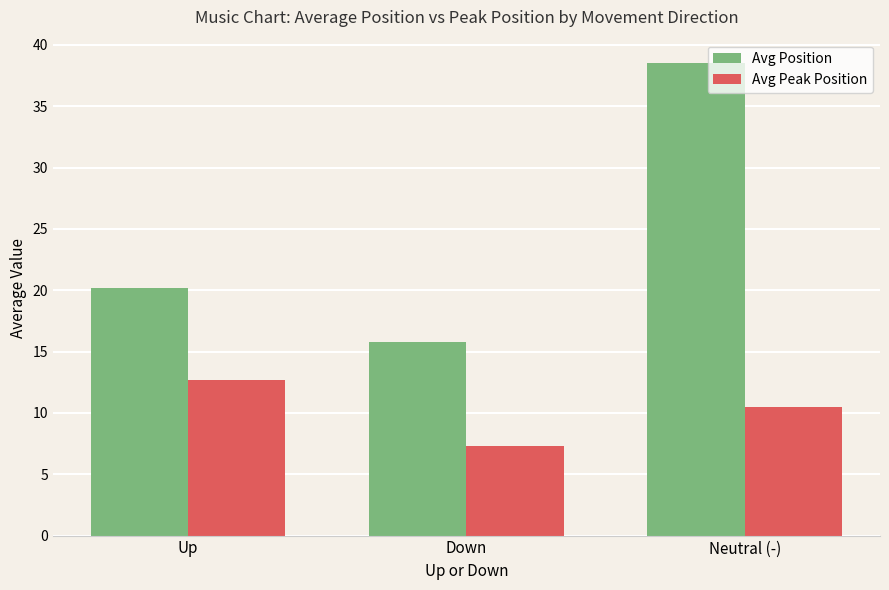

Which category has the highest value in the Avg Peak Position series?

Up